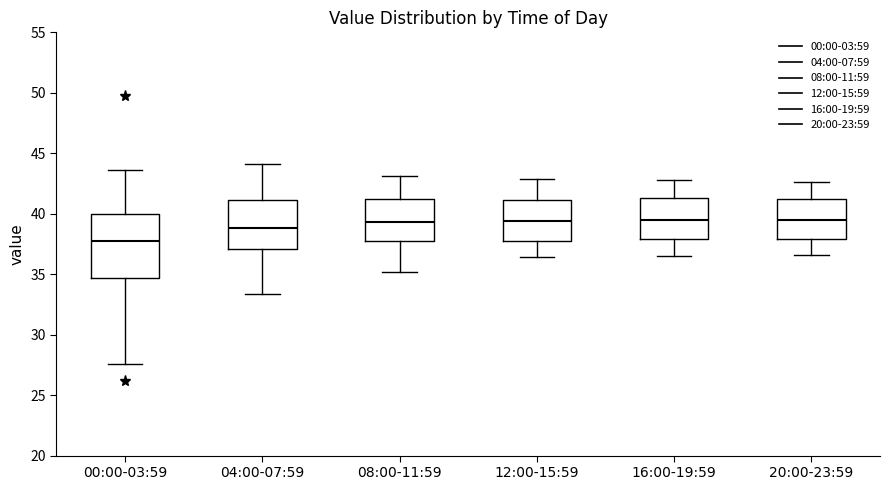

Where does the lower whisker of the box for 20:00-23:59 end on the y-axis? The values are not printed on the chart, so give them approximately, as read against the axis.

36.5